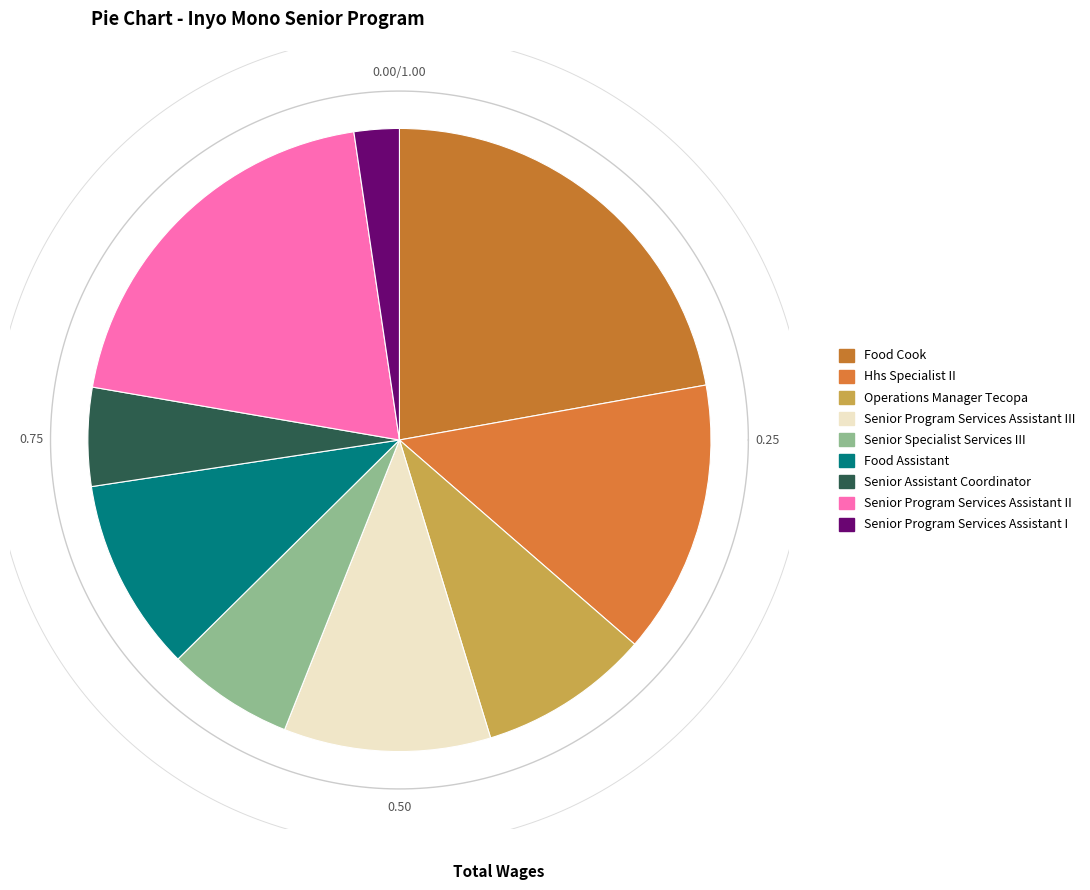

Which slice is the smallest?

Senior Program Services Assistant I